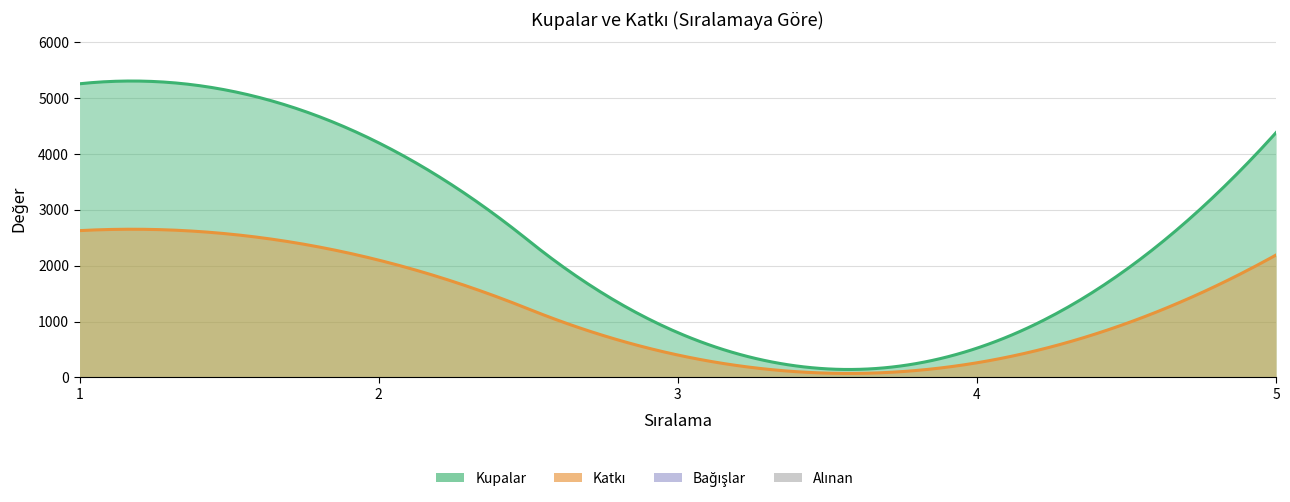

Between 2 and 5, which series saw the biggest shift?

Kupalar